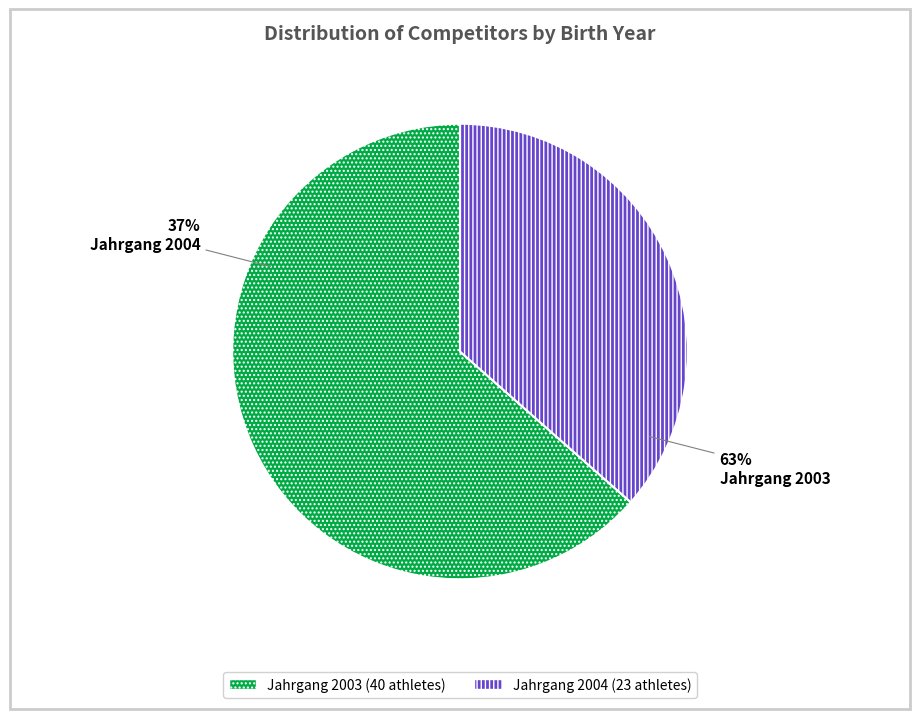

What is the largest slice in the pie chart?

2003